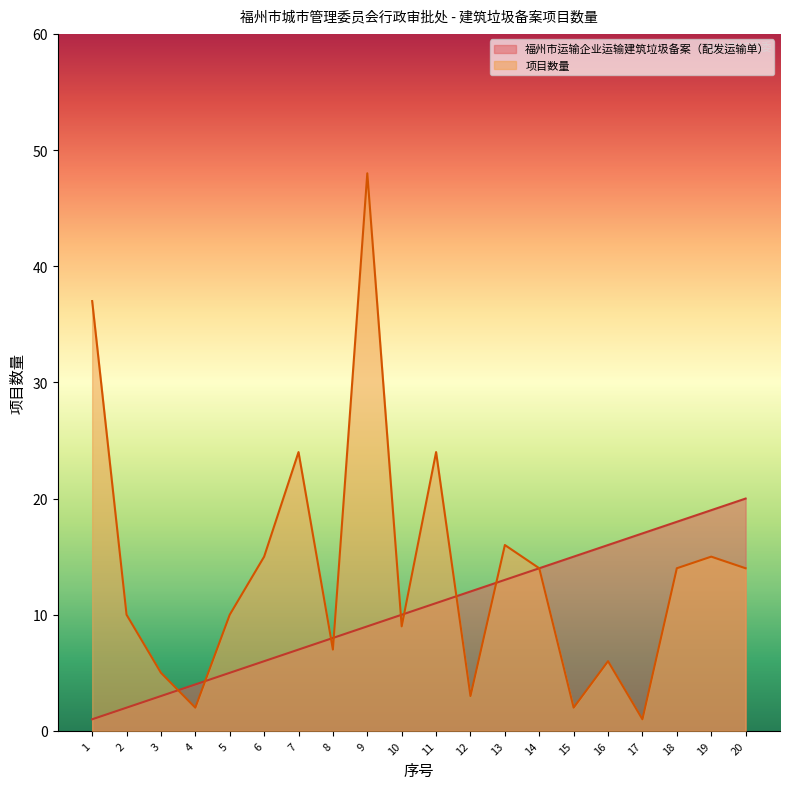

Count the number of data series in this chart.

2